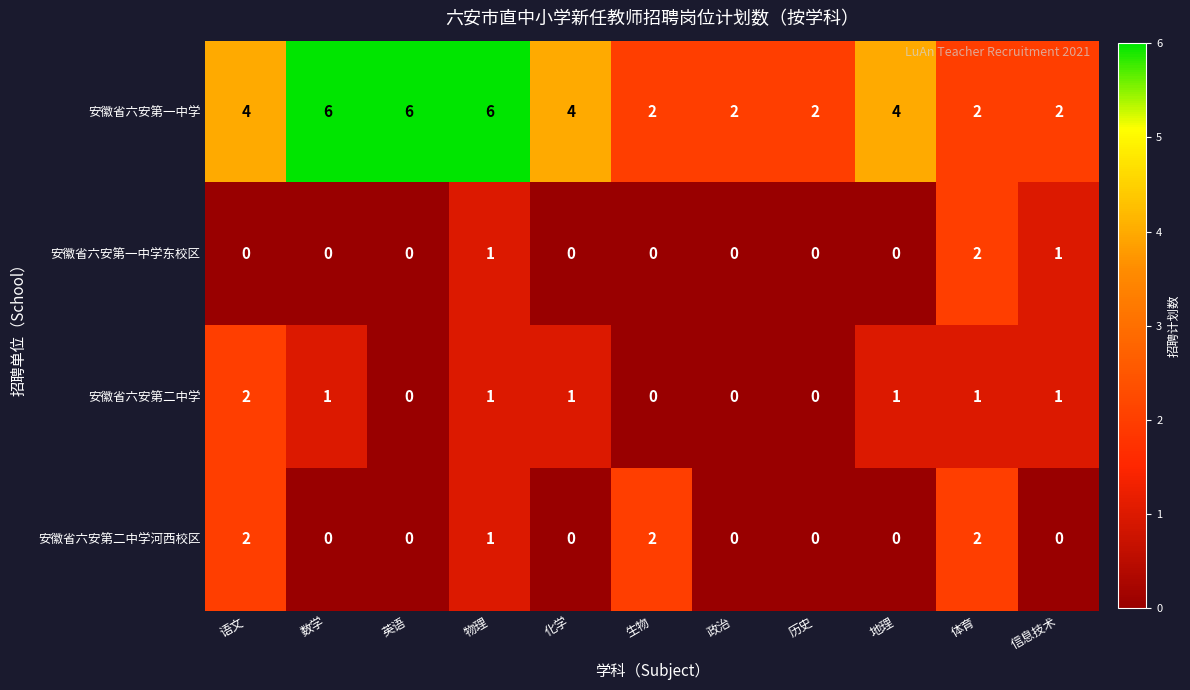

The value of 安徽省六安第一中学东校区 at 英语 is -1. True or false?

False